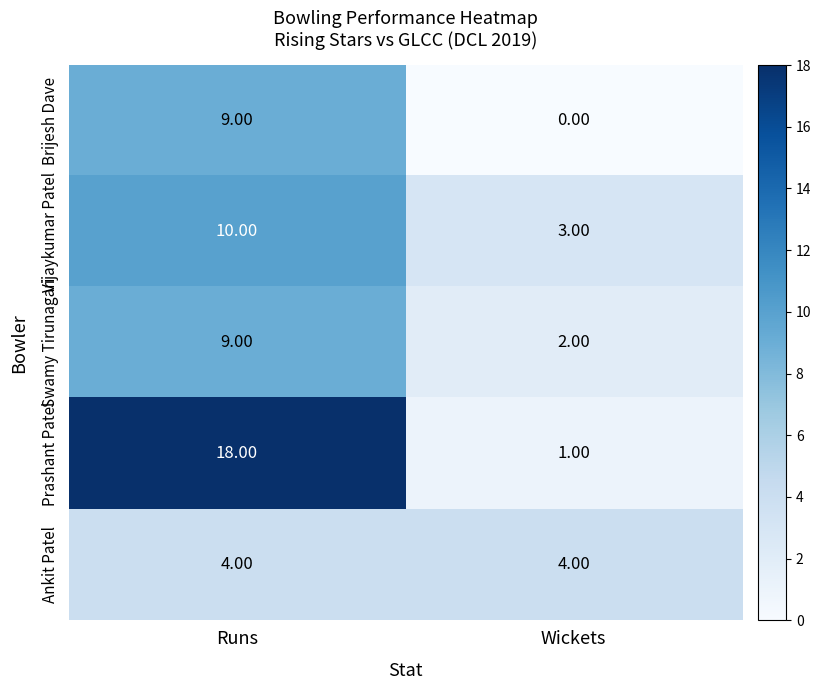

Which label corresponds to the smallest value in the chart?

Wickets